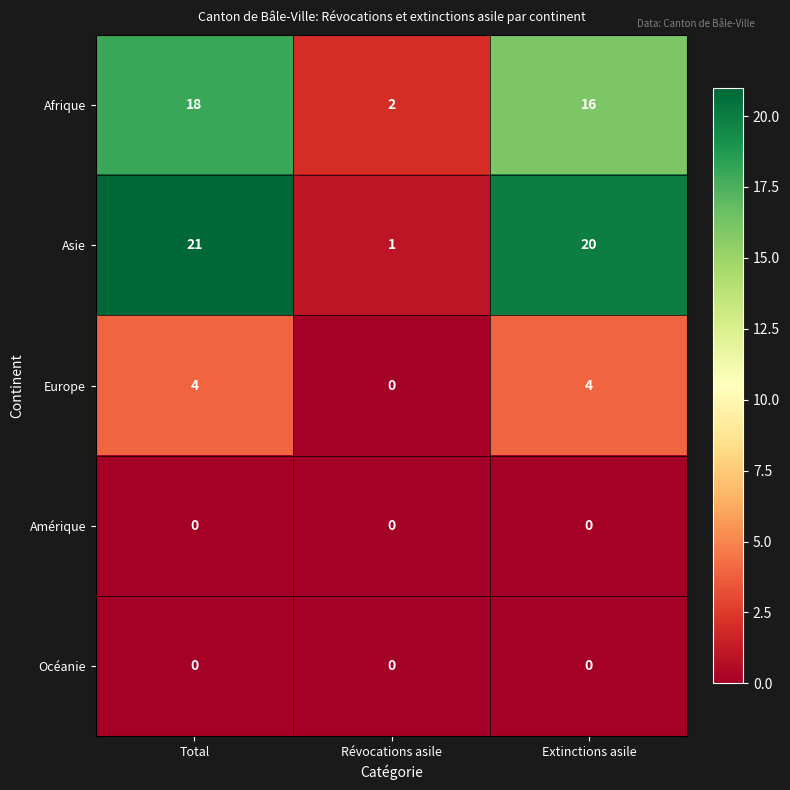

At which category is the sum across all series the highest?

Total